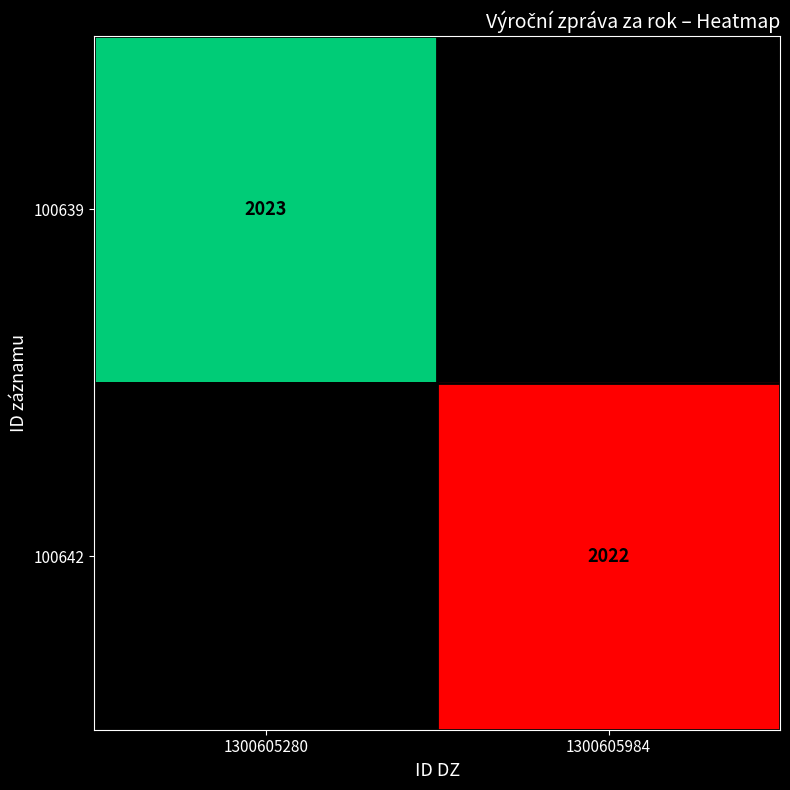

Is the value of 100642 at 1300605984 greater than the value of 100639 at 1300605280?

No